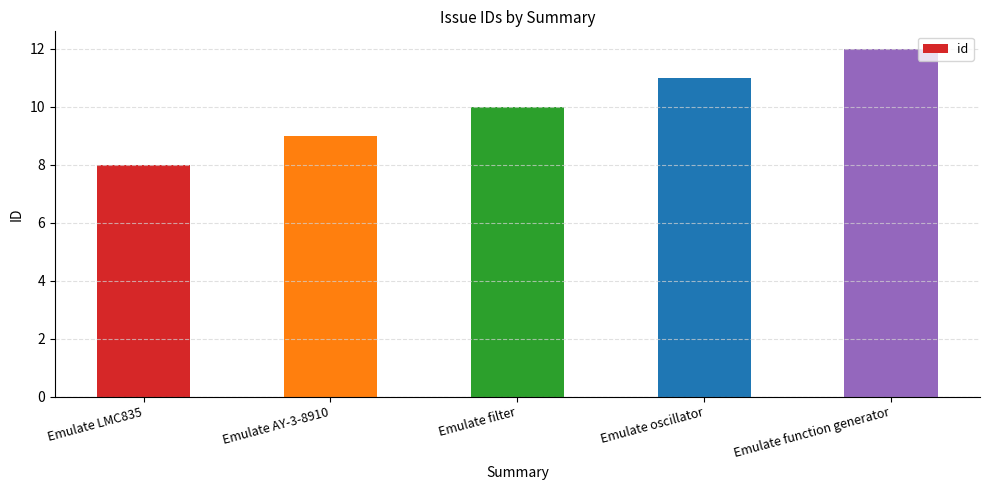

True or false: the data shows 17 at Emulate oscillator.

False